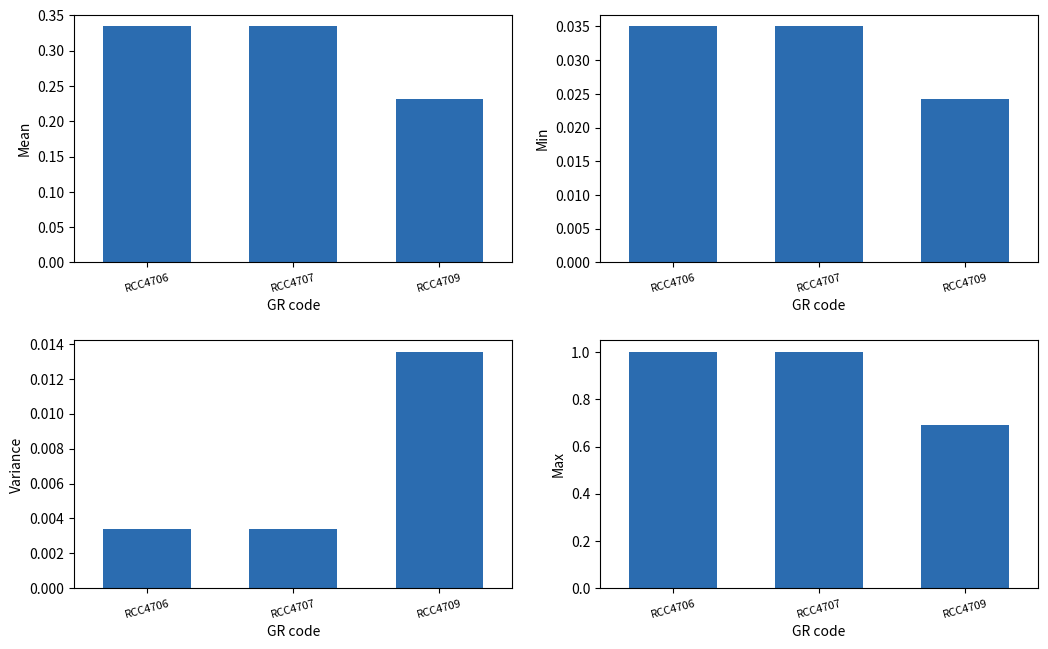

Which series changed the most between RCC4706 and RCC4709?

Max